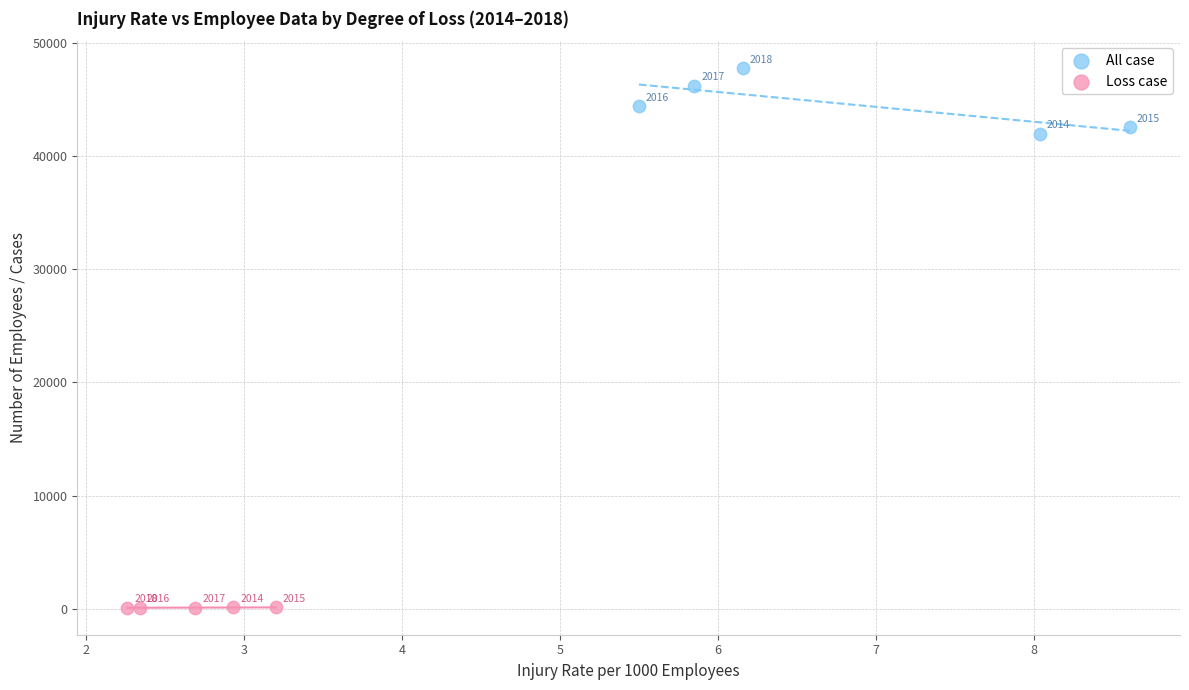

Which series reaches the minimum Y coordinate?

Loss case